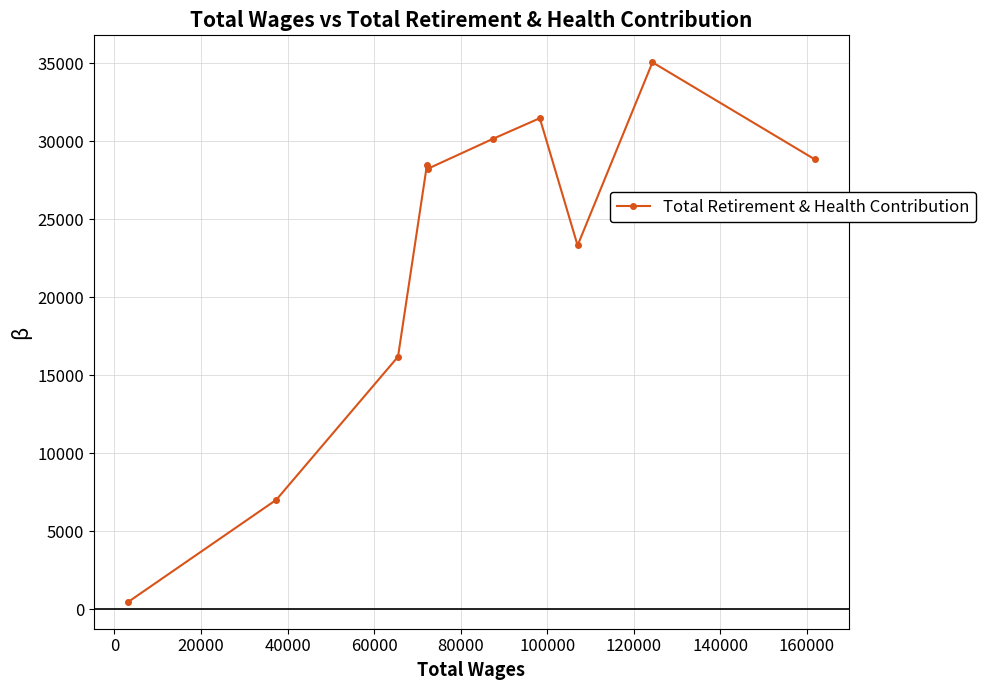

How many values are below 28465?

5